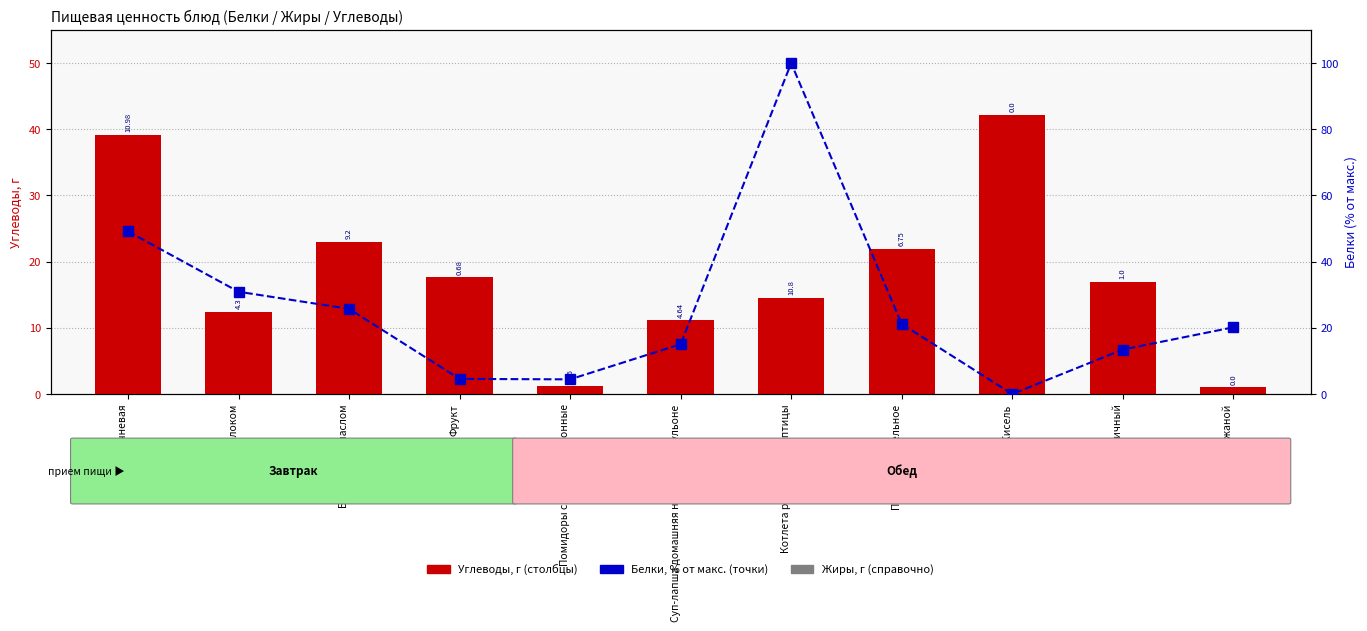

Reading left to right, extract all data points from this chart.

Углеводы: Каша ячневая=39.2	Какао с молоком=12.4	Бутерброд с маслом=23.0	Фрукт=17.6	Помидоры свежие порционные=1.1	Суп-лапша домашняя на курином бульоне=11.1	Котлета рубленная из птицы=14.6	Пюре картофельное=21.9	Кисель=42.2	Хлеб пшеничный=17.0	Хлеб ржаной=1.0
Белки (норм.): Каша ячневая=49.1	Какао с молоком=30.9	Бутерброд с маслом=25.7	Фрукт=4.6	Помидоры свежие порционные=4.4	Суп-лапша домашняя на курином бульоне=15.1	Котлета рубленная из птицы=100.0	Пюре картофельное=21.2	Кисель=0.0	Хлеб пшеничный=13.4	Хлеб ржаной=20.2